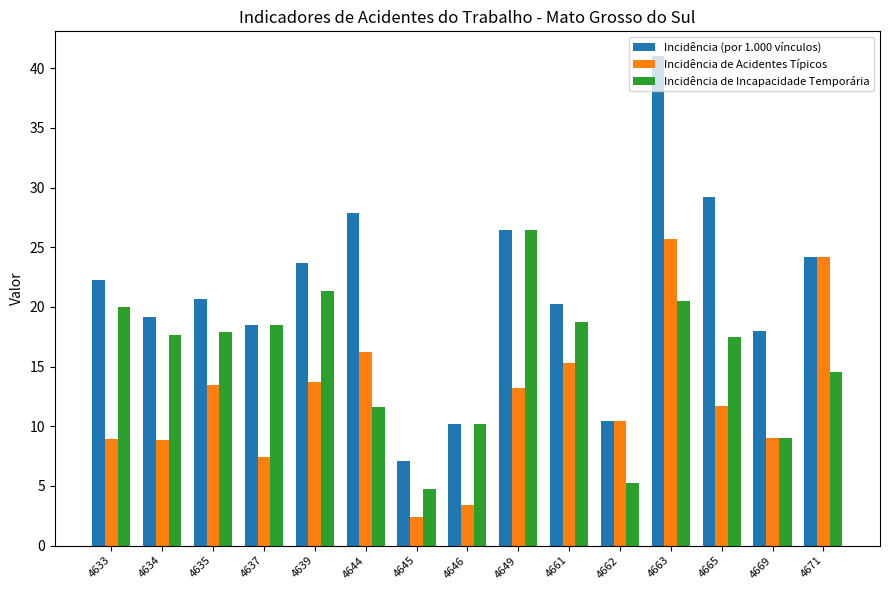

Which category has the highest value in the Incidência de Incapacidade Temporária series?

4649